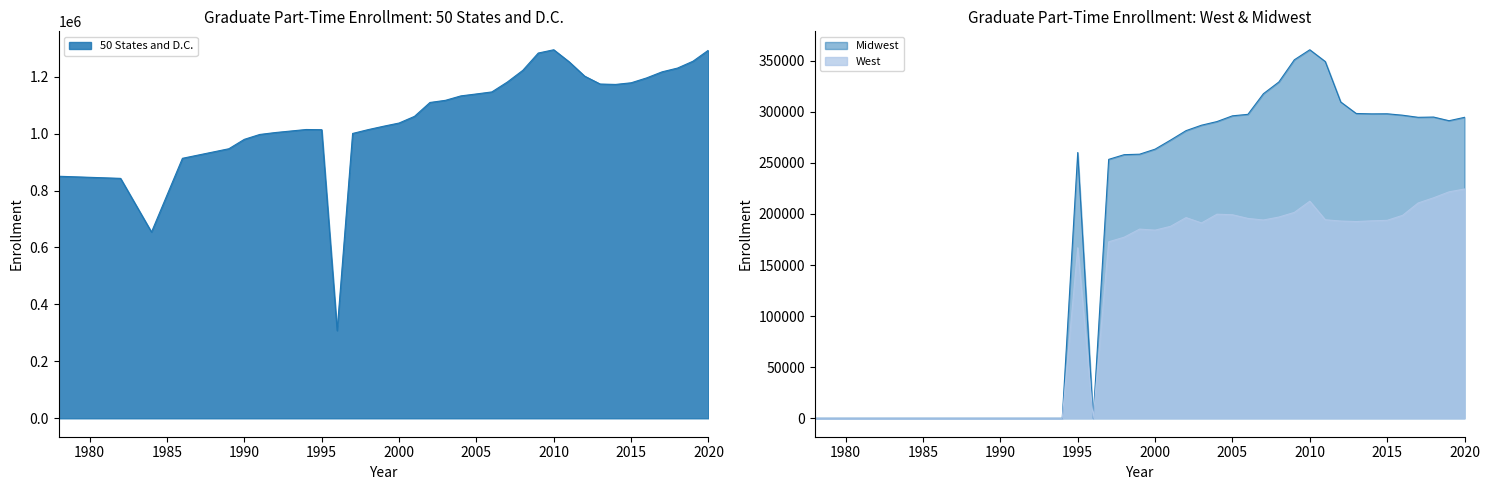

What is the difference between the highest and lowest values at 2018?

1014423